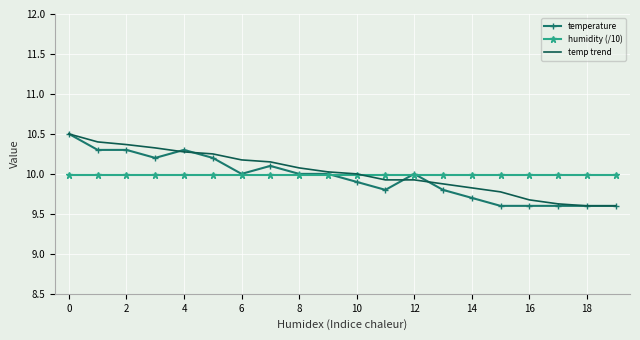

What is the maximum value for temperature?

10.5